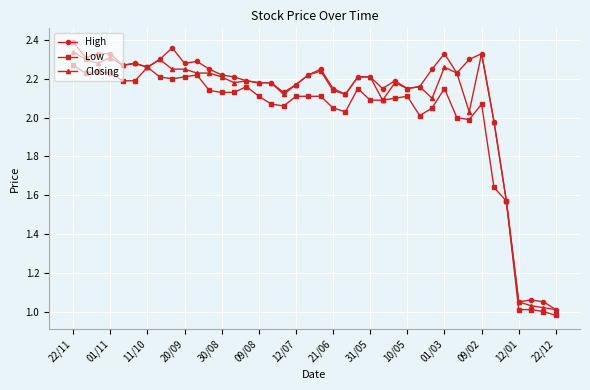

True or false: Low has more than 1 points higher than both neighbors.

True